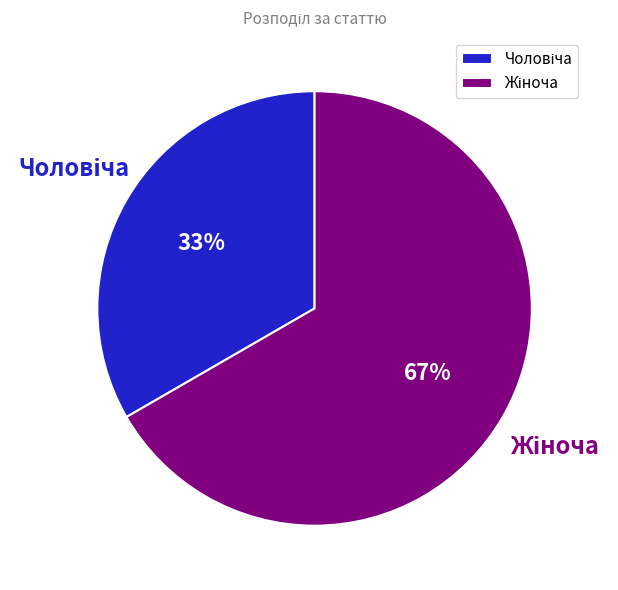

Is there any slice that represents more than half of the pie?

Yes